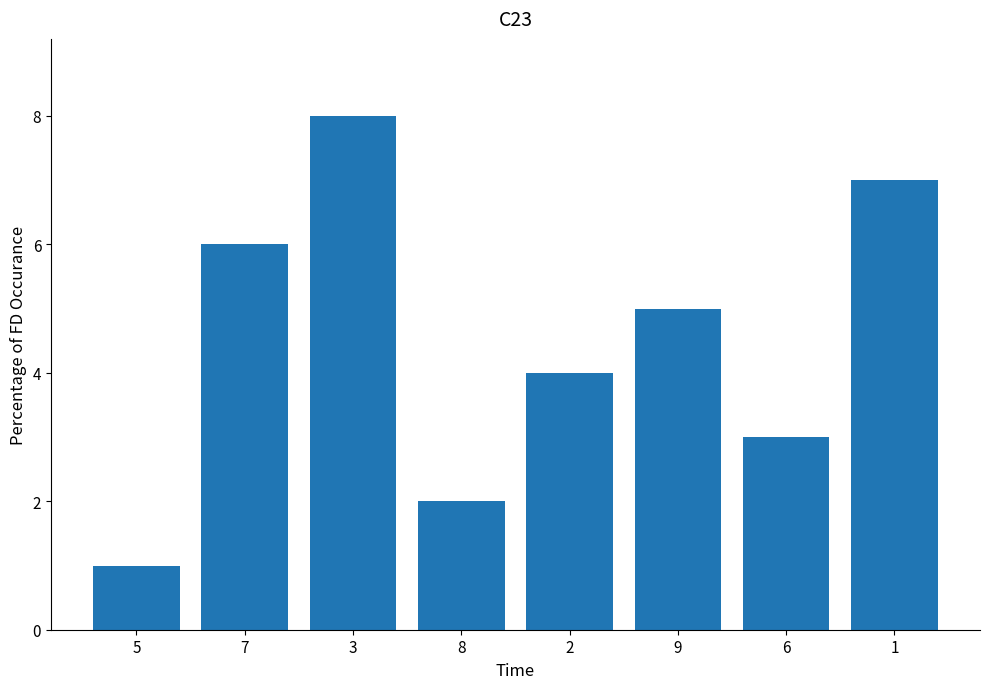

How many bars are there in total?

8